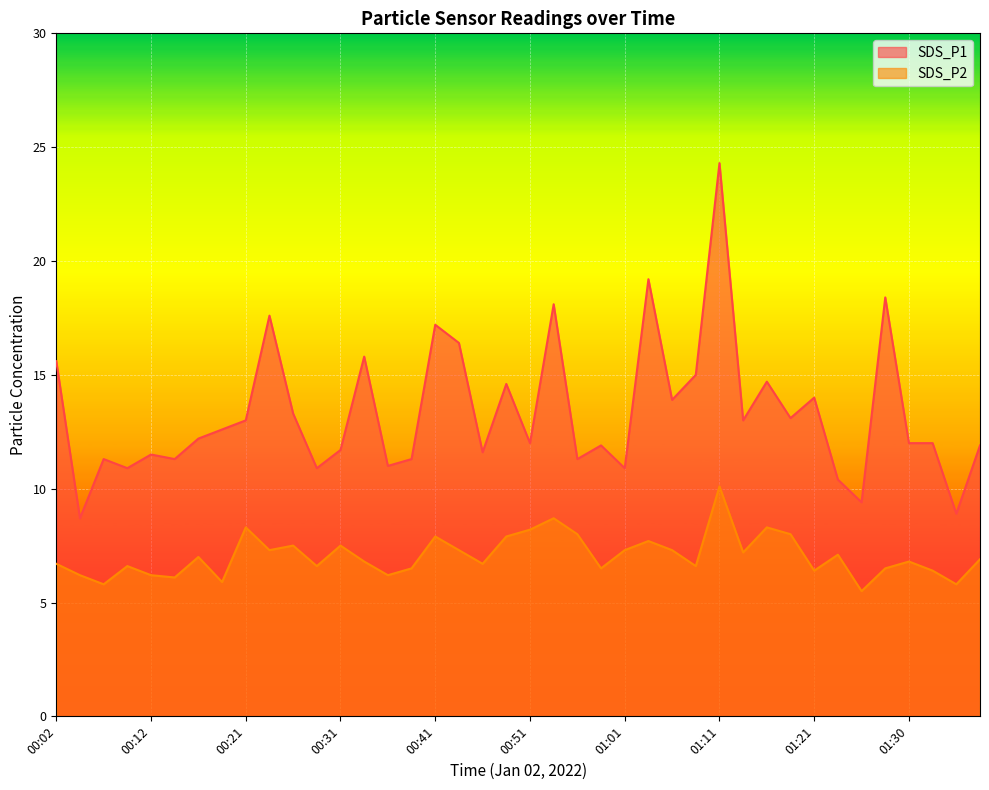

What is the average value of the SDS_P2 series?

7.1